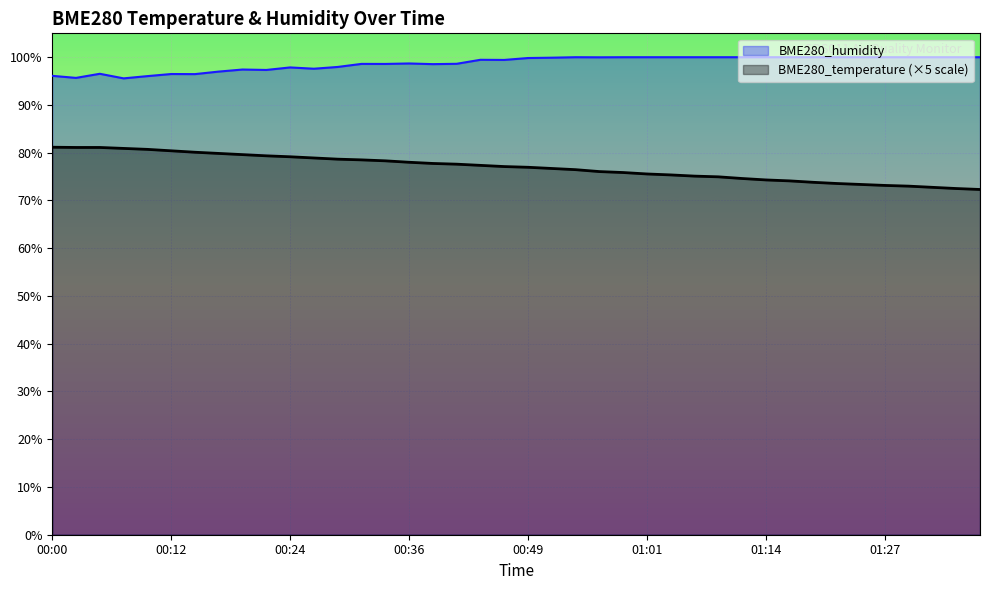

How many data points does each series have?

40